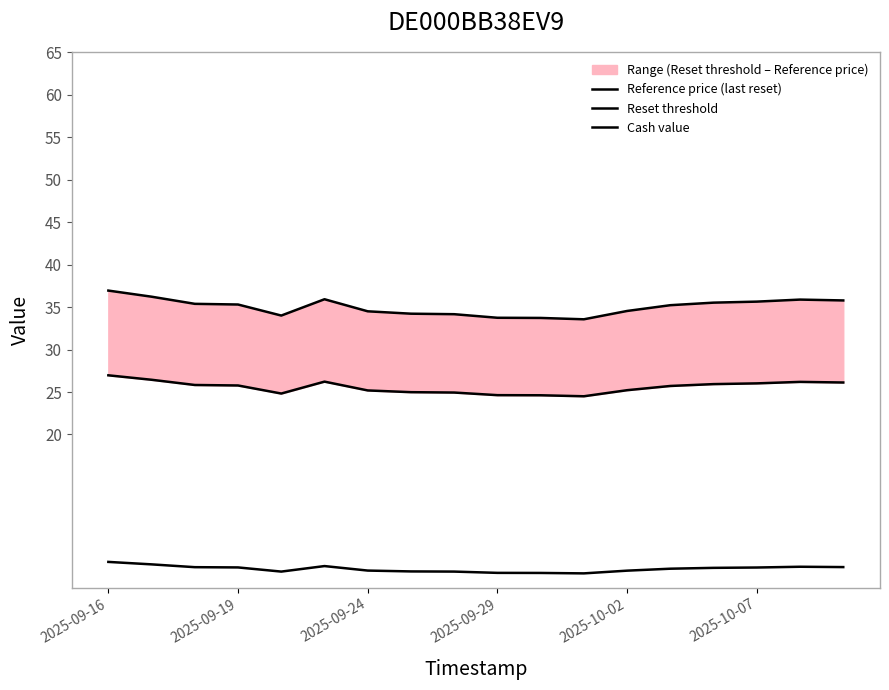

At how many categories does at least one series exceed 25?

18